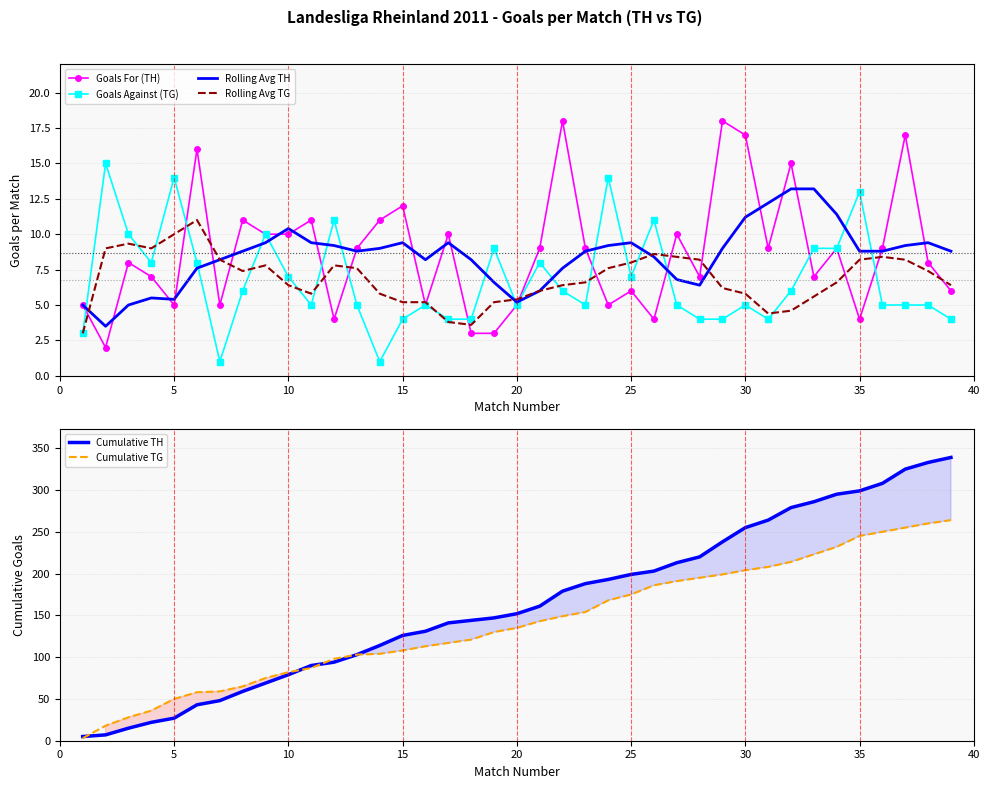

The Goals Against (TG) series shows 4.0 at 15. True or false?

True